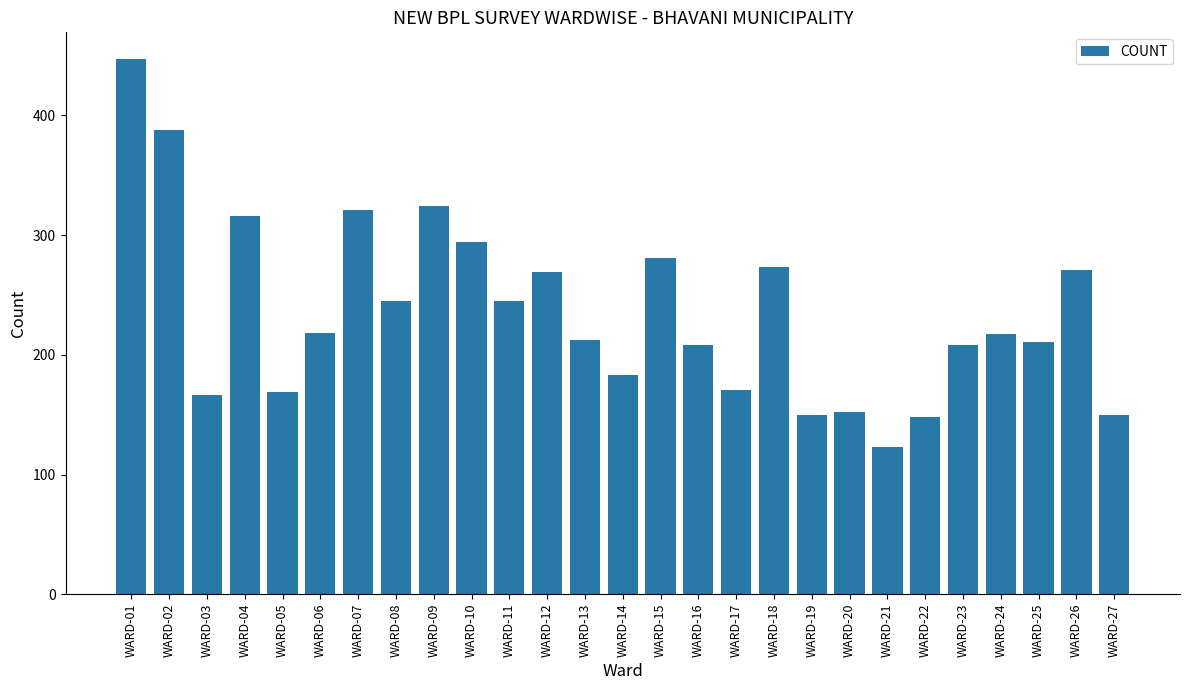

The value at WARD-22 is 65. True or false?

False